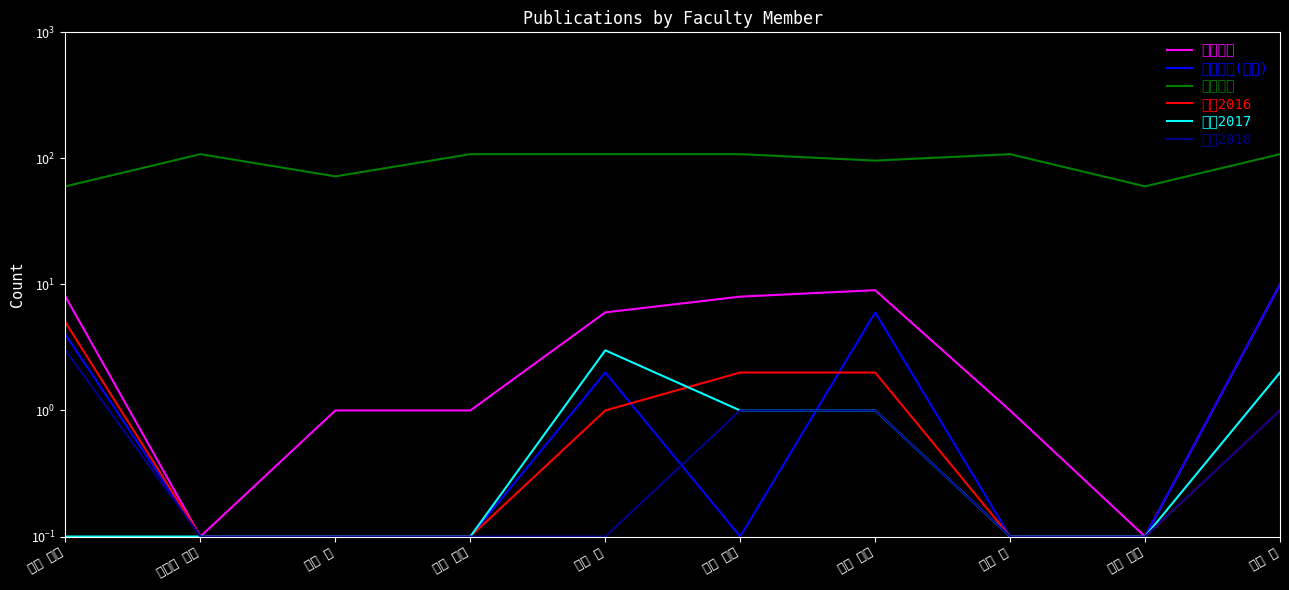

Where is 著作合計 nearest to the value 5?

佐原 理